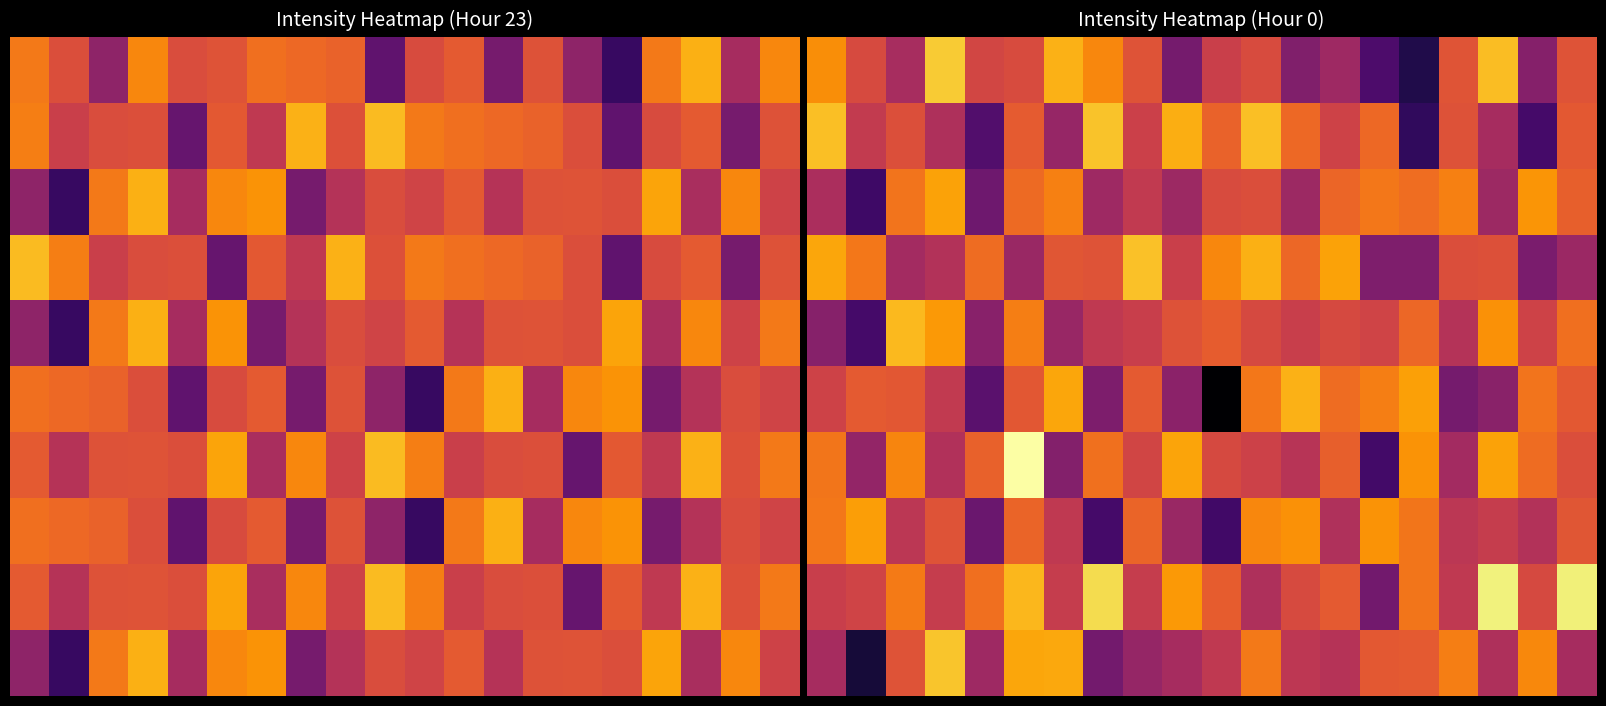

At how many categories does at least one series exceed -115?

20